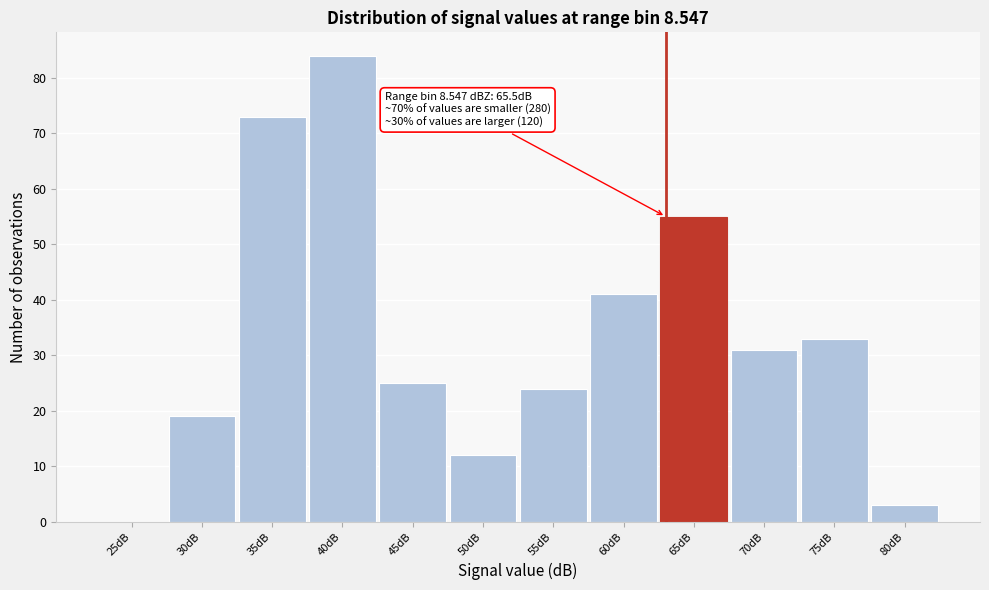

Reading left to right, what are all the values shown in this chart?

25dB=0	30dB=19	35dB=73	40dB=84	45dB=25	50dB=12	55dB=24	60dB=41	65dB=55	70dB=31	75dB=33	80dB=3